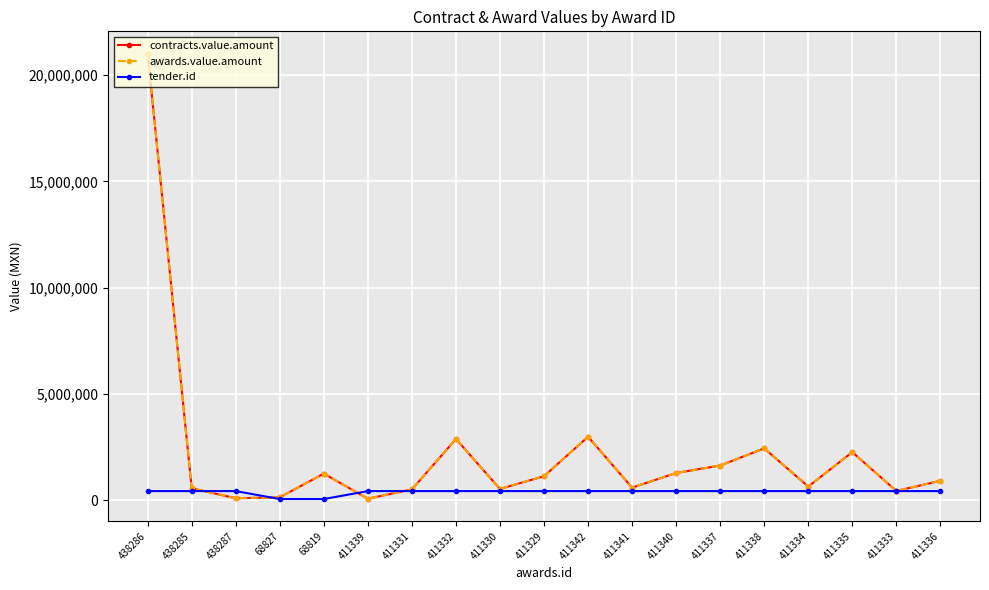

What is the label of the 12th point from the right?

411332